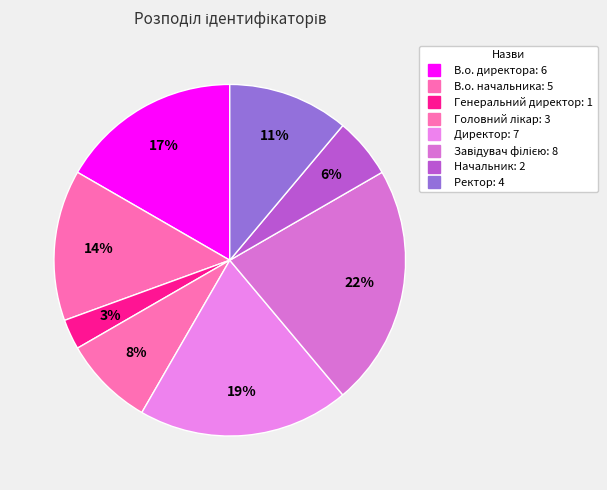

What portion of the pie excludes Директор?

80.6%